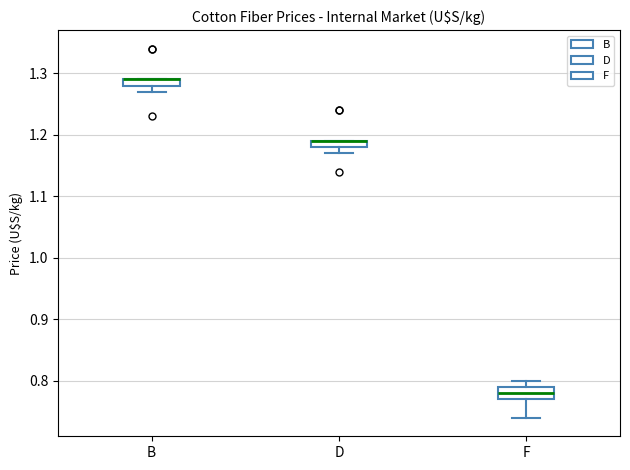

Which box is the tallest, from its lower edge to its upper edge?

F